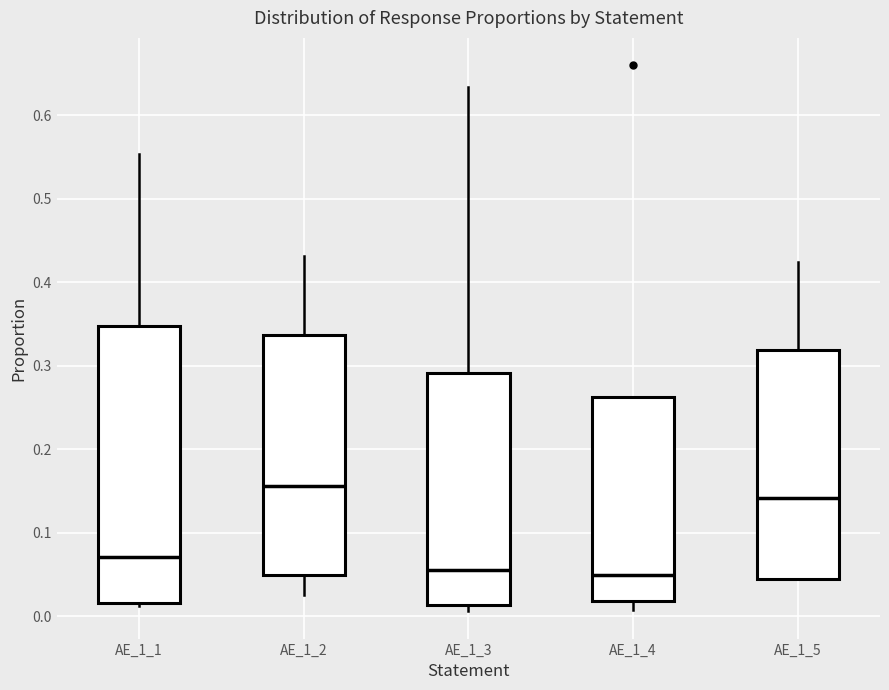

Which box has the highest median line?

AE_1_2